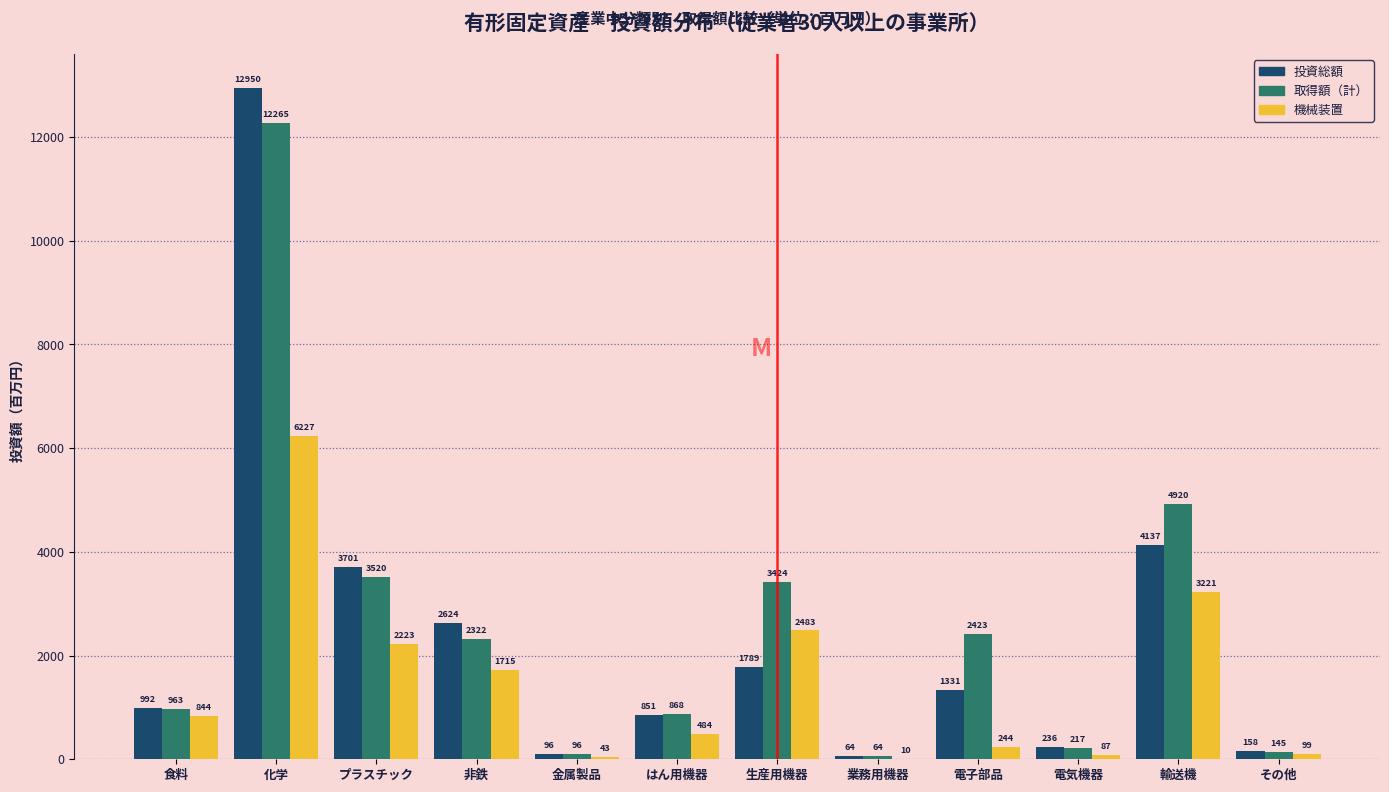

Between 食料 and その他, which series saw the biggest shift?

投資総額